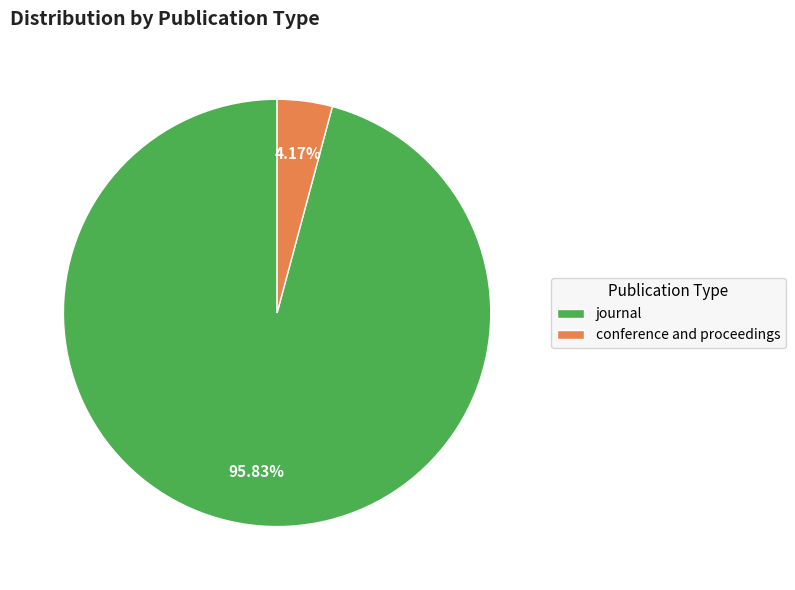

Is the sum of conference and proceedings and journal greater than half?

Yes